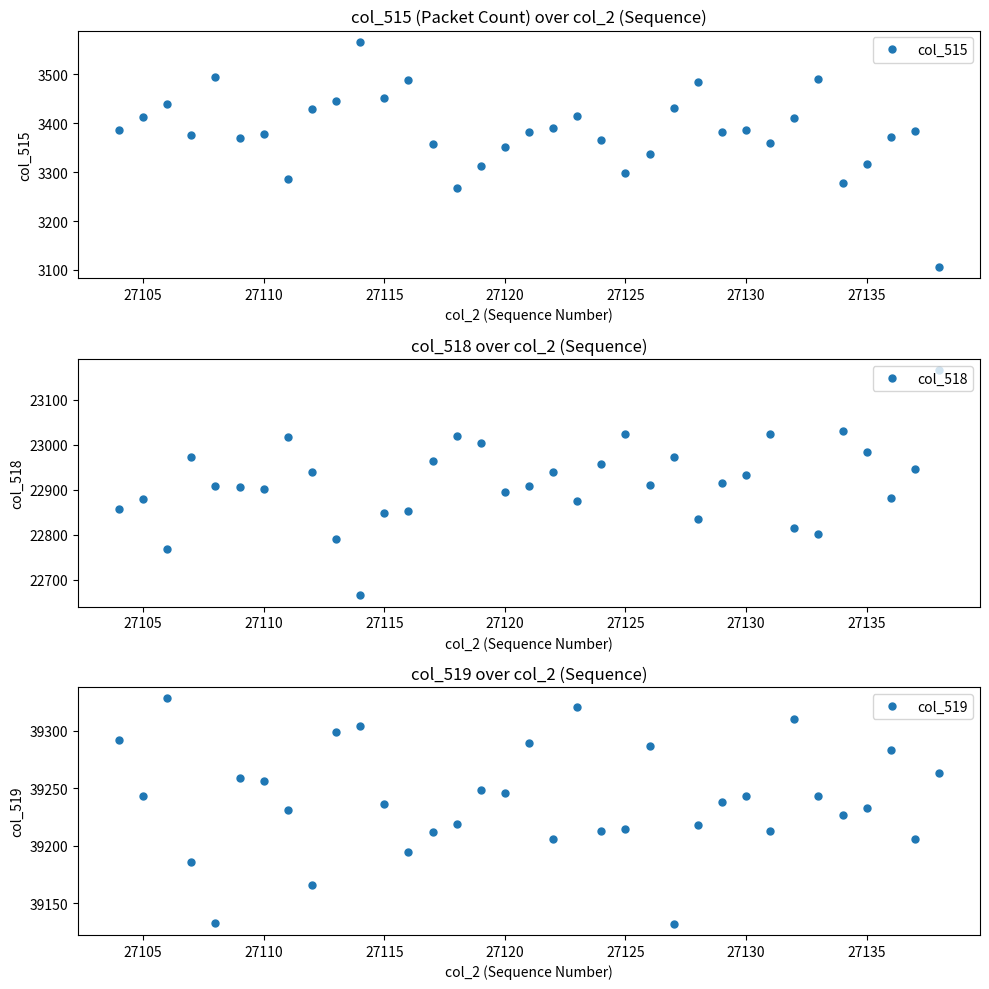

Reading right to left, what are all the values shown in this chart?

col_515: 3106	3383	3371	3317	3277	3490	3411	3360	3385	3382	3483	3431	3337	3298	3365	3415	3389	3381	3351	3312	3267	3358	3488	3451	3566	3445	3429	3286	3378	3369	3494	3376	3438	3413	3386
col_518: 23166	22946	22881	22985	23031	22802	22814	23023	22932	22915	22834	22972	22911	23023	22957	22874	22940	22908	22895	23004	23020	22965	22853	22848	22665	22791	22940	23018	22901	22907	22908	22973	22769	22879	22857
col_519: 39263	39206	39283	39233	39227	39243	39310	39213	39243	39238	39218	39132	39287	39214	39213	39321	39206	39289	39246	39248	39219	39212	39194	39236	39304	39299	39166	39231	39256	39259	39133	39186	39328	39243	39292